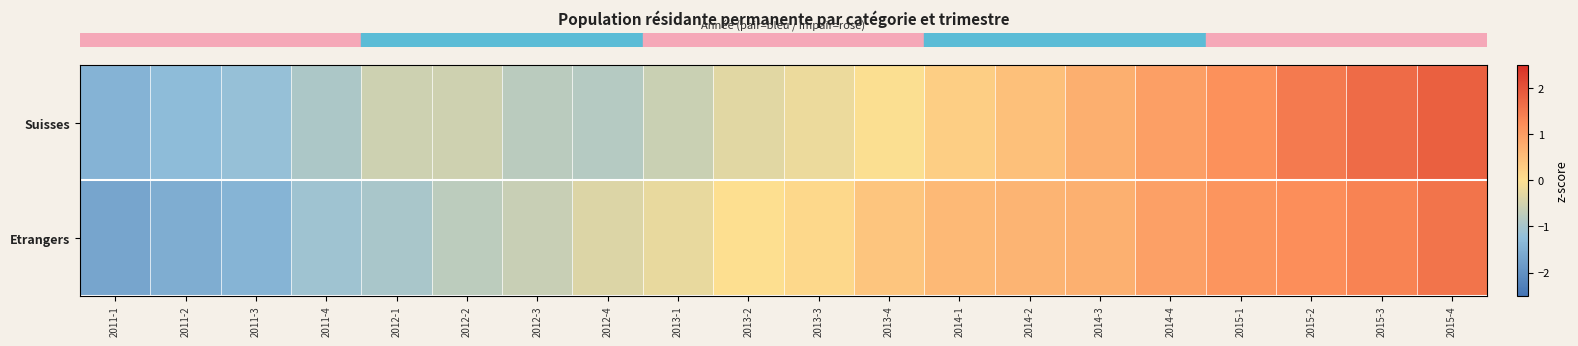

Which series has the largest total across all categories?

row_0